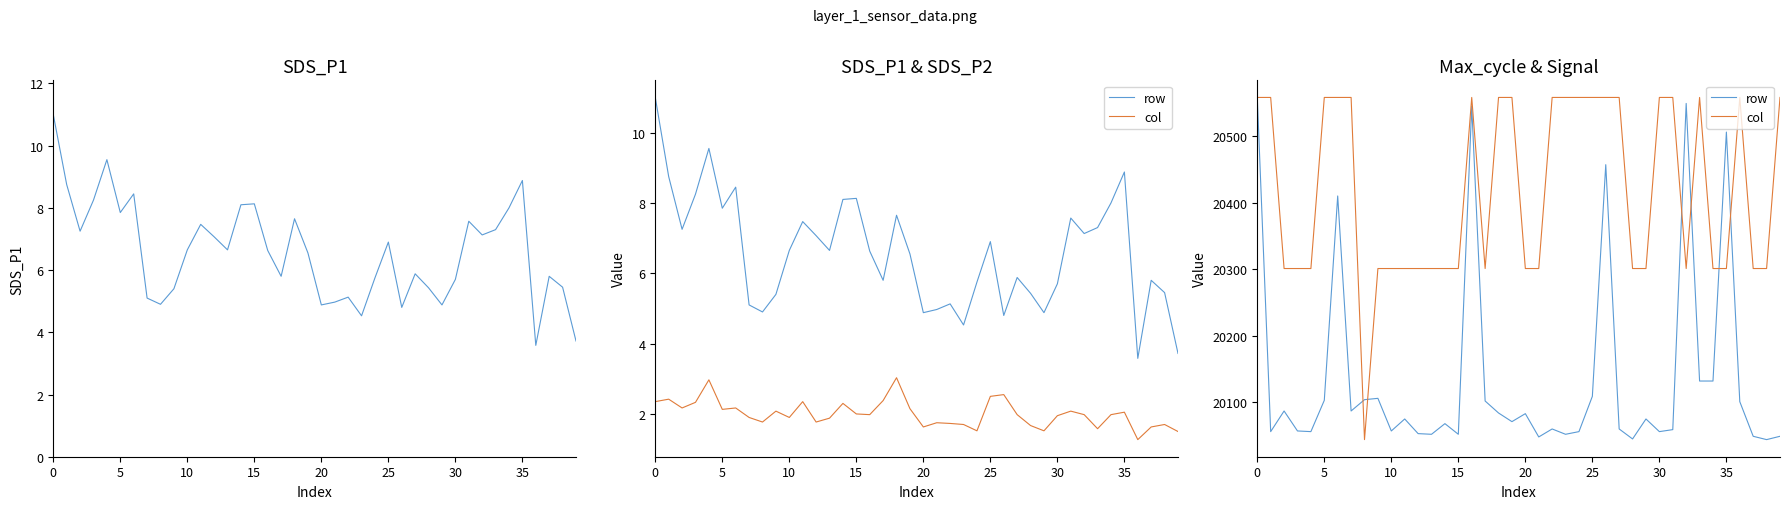

What is the difference between the maximum and minimum values in the SDS_P1 series?

7.4